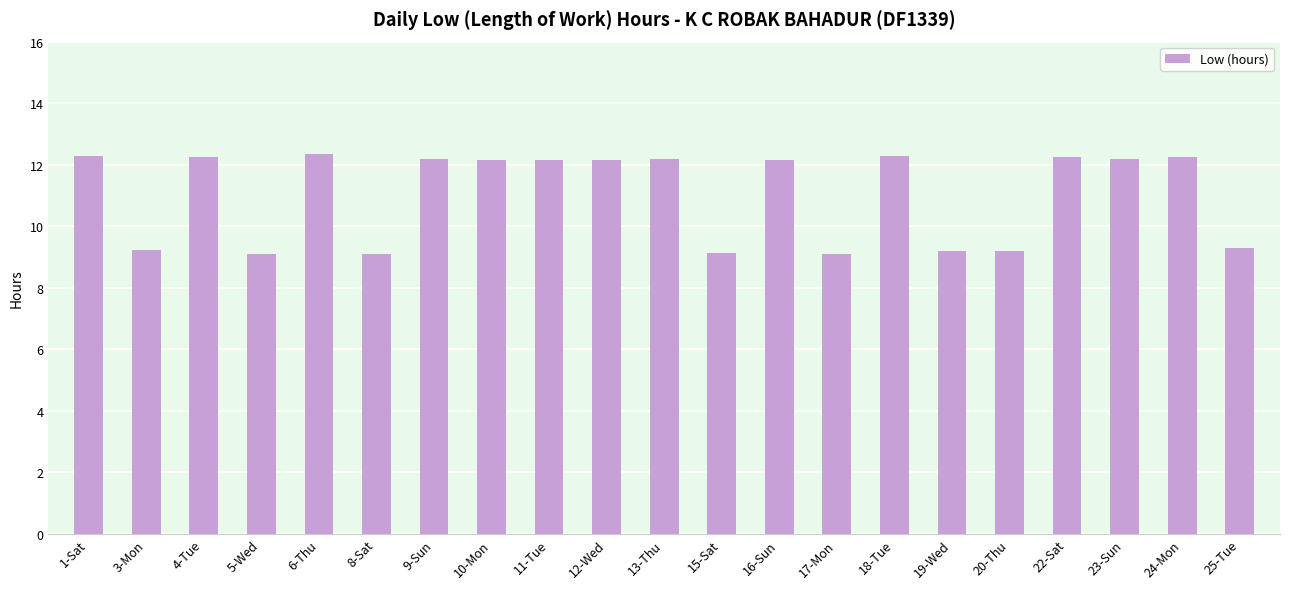

What position from the right is 18-Tue?

7